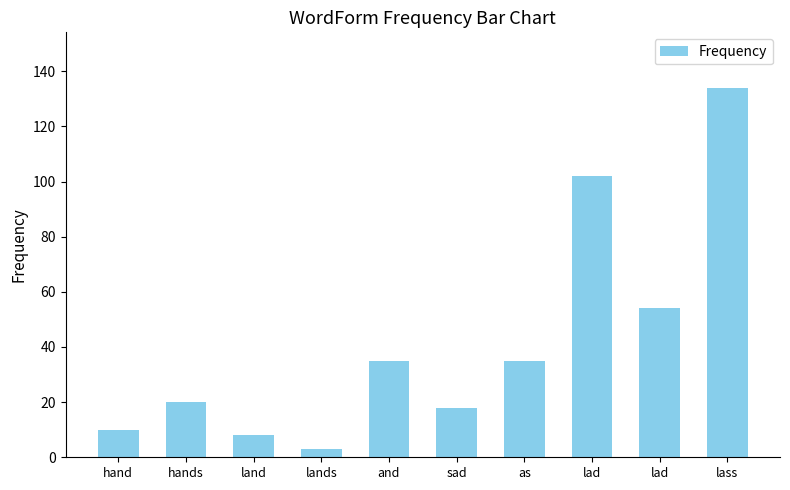

The chart shows a value of 56 at and. True or false?

False